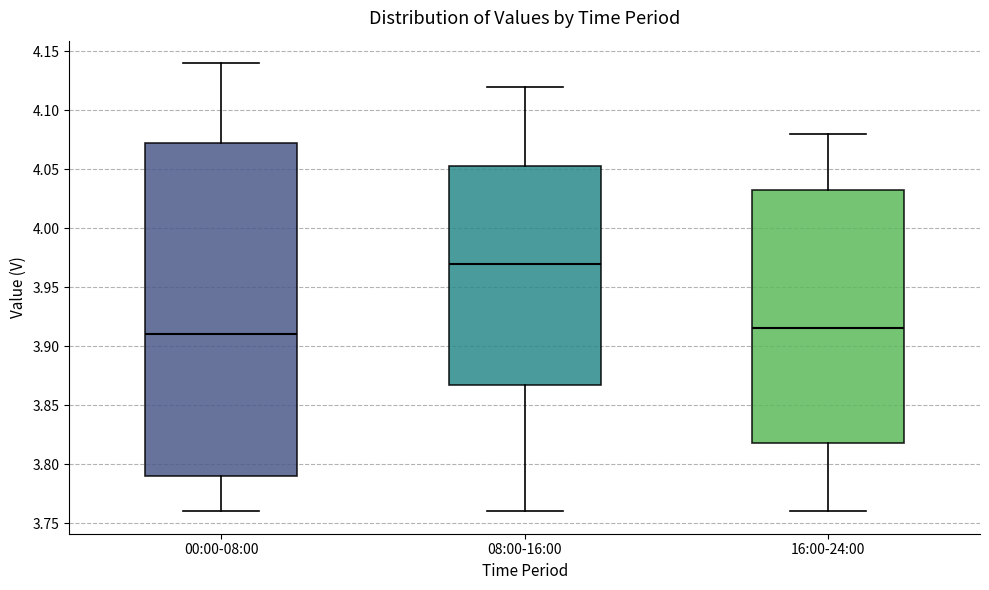

Which box is the tallest, from its lower edge to its upper edge?

00:00-08:00